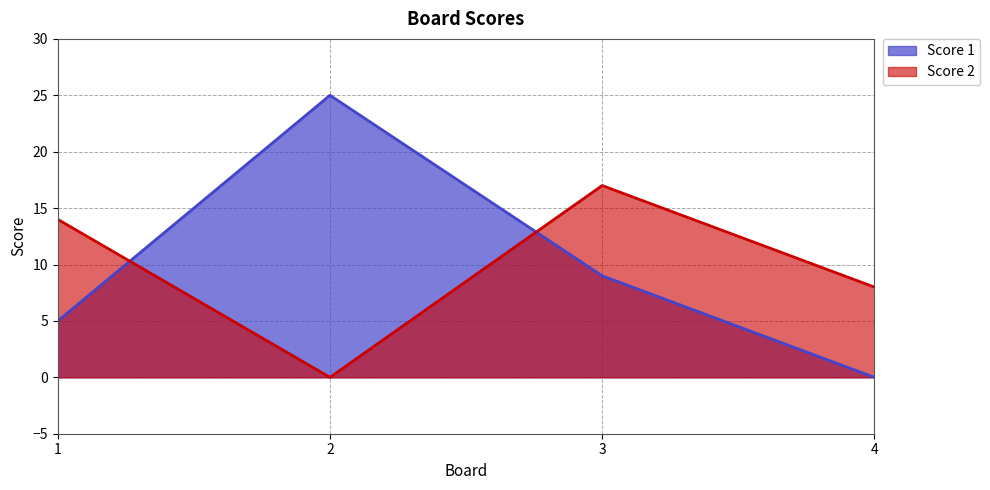

Between 3 and 4, which series saw the biggest shift?

Score 1